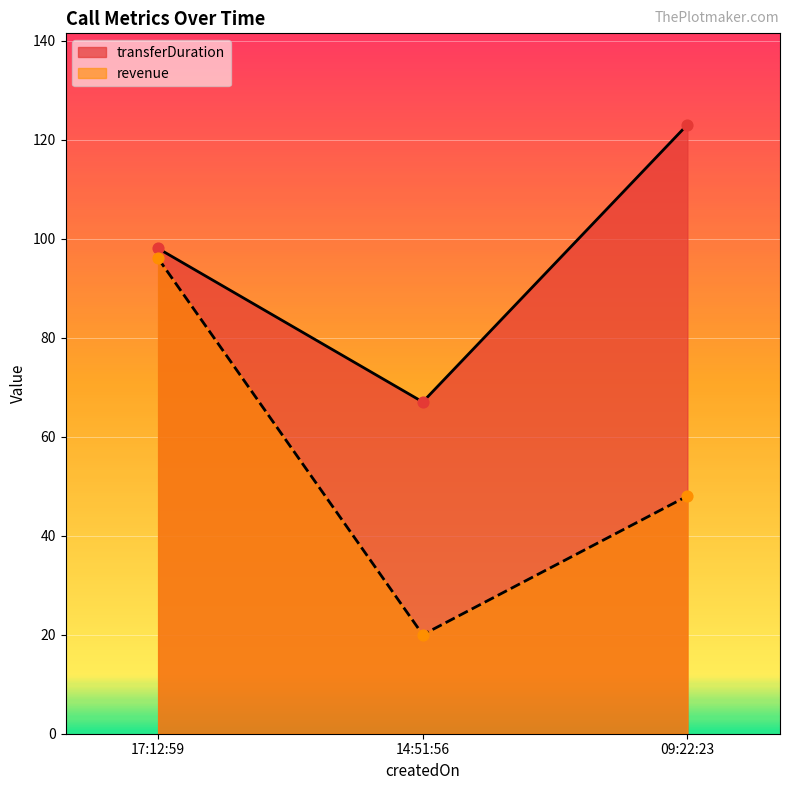

Which series has the widest spread of Y values?

revenue